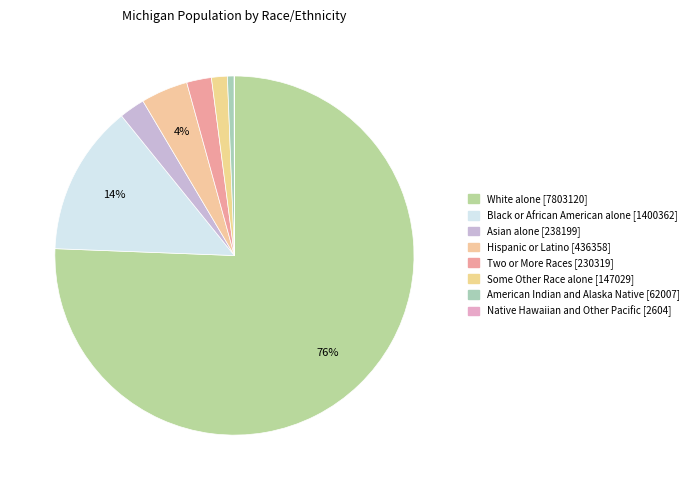

To the nearest percent, what percentage of the pie is Asian alone [238199]?

2%